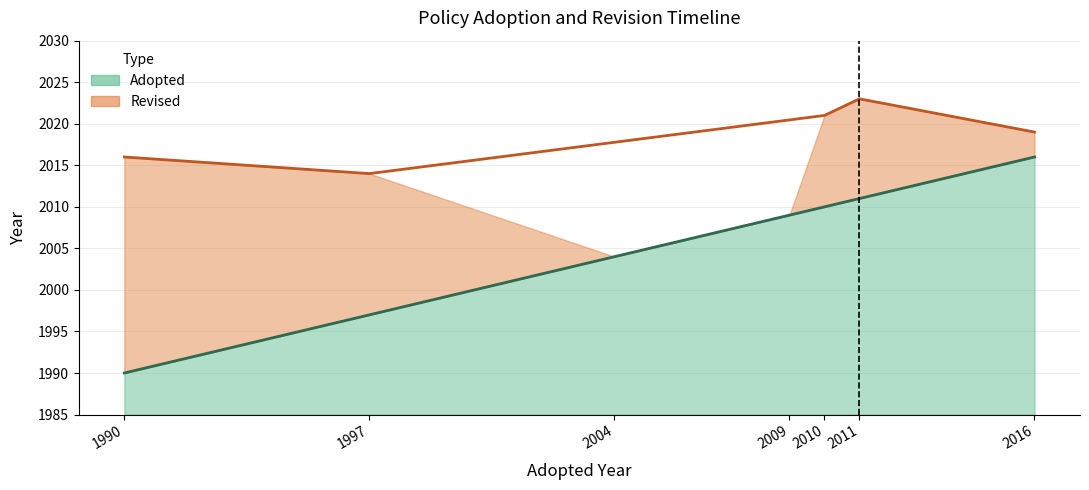

Reading right to left, extract all data points from this chart.

2016	2011	2010	2009	2004	1997	1990